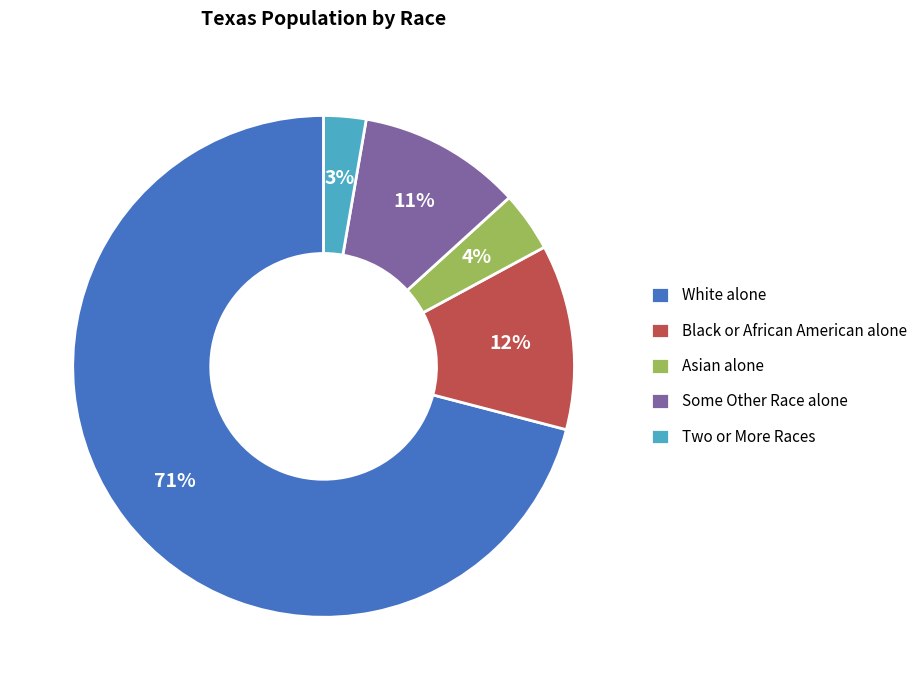

To the nearest percent, what percentage of the pie is Two or More Races?

3%